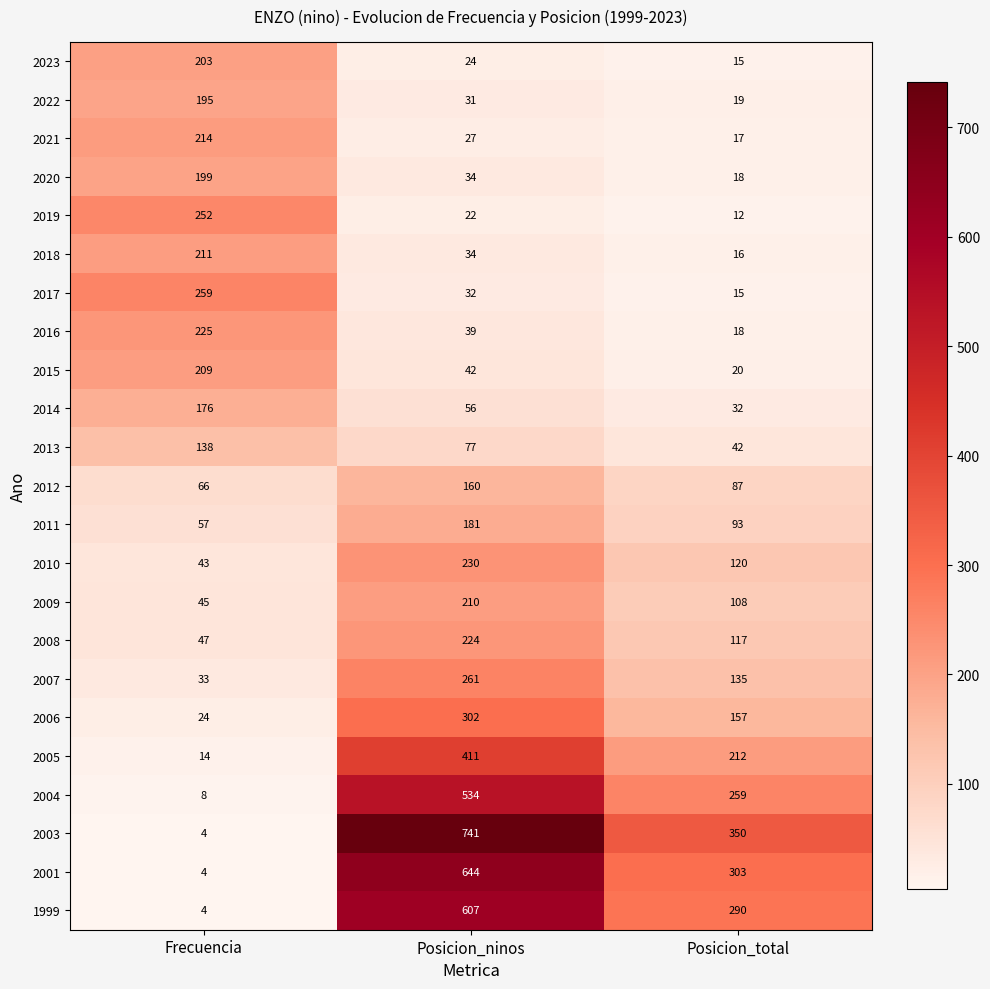

At how many categories does at least one series exceed 601?

1